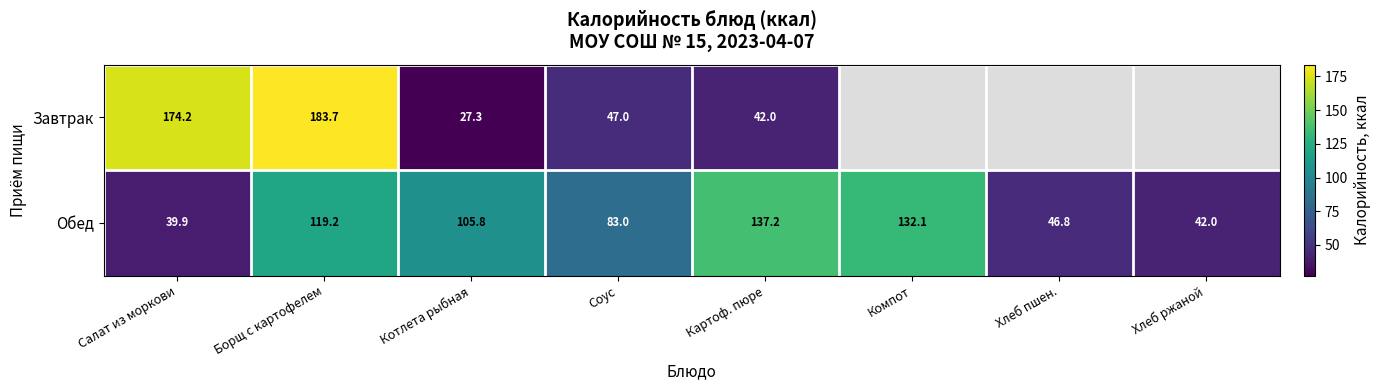

How many data points does each series have?

8